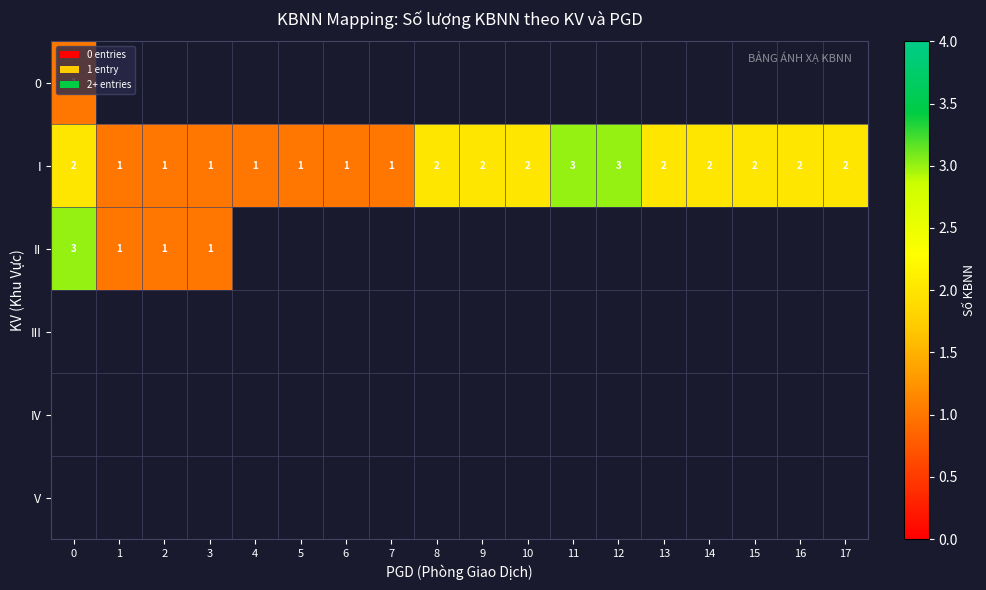

What is the sum of the I values at 4 and 8?

3